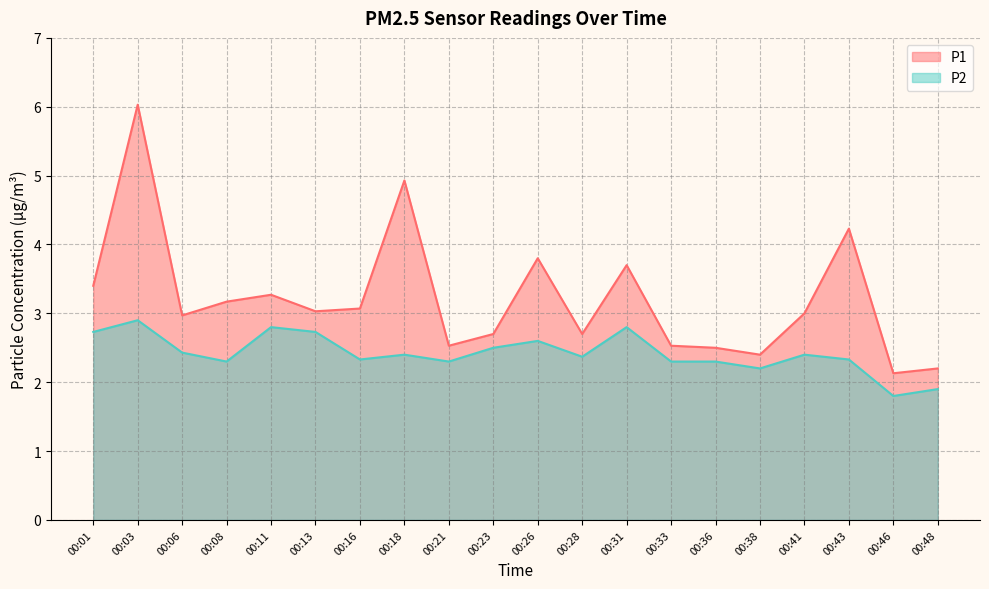

Does the chart display data point markers on the line(s)?

No